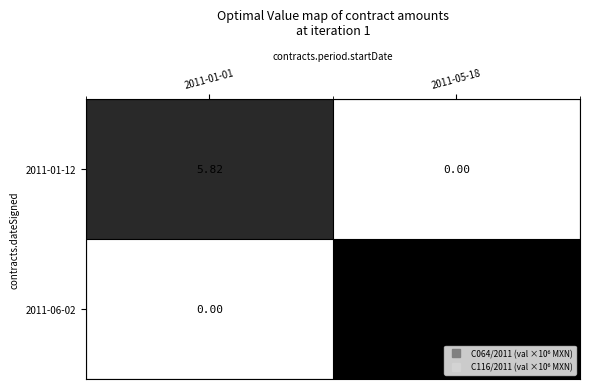

What is the maximum value shown in the chart?

6.8